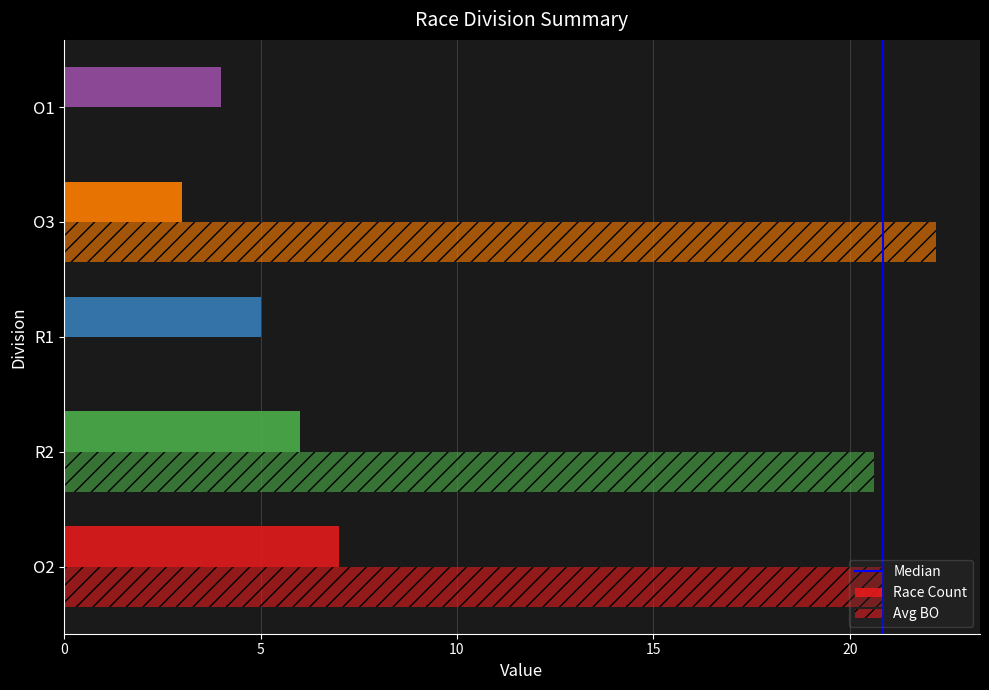

How many series are shown in this chart?

2